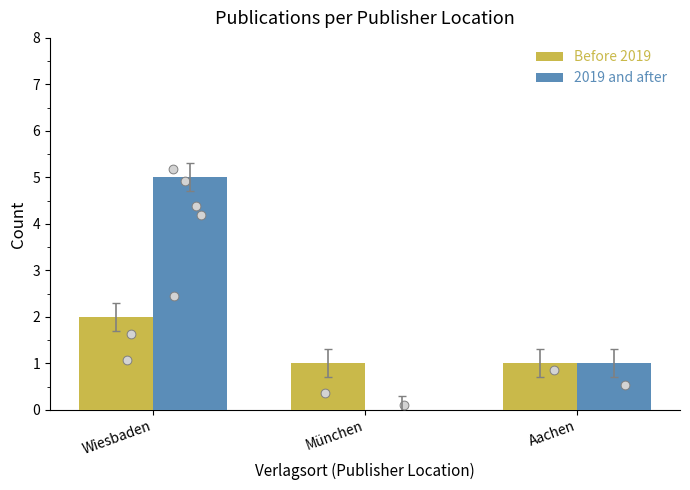

At which category is the sum across all series the highest?

Wiesbaden